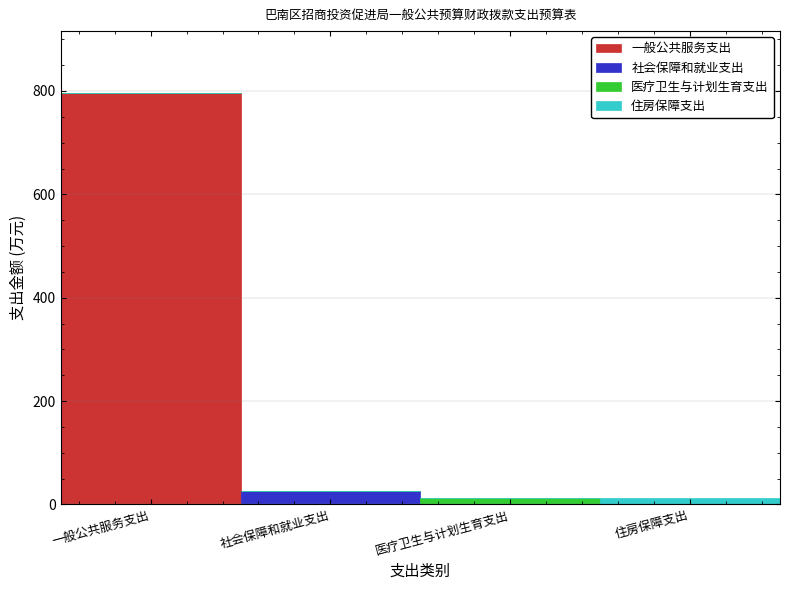

Reading right to left, list the values for the 一般公共服务支出 series.

住房保障支出=0.0	医疗卫生与计划生育支出=0.0	社会保障和就业支出=0.0	一般公共服务支出=796.4